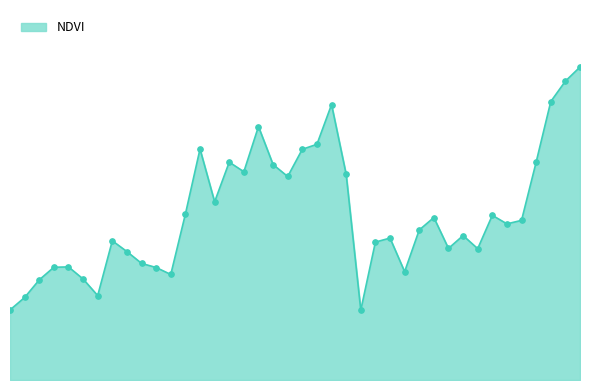

Reading left to right, list all the values displayed in this chart.

0=0.3	1=0.3	2=0.3	3=0.3	4=0.3	5=0.3	6=0.3	7=0.3	8=0.3	9=0.3	10=0.3	11=0.3	12=0.4	13=0.4	14=0.4	15=0.4	16=0.4	17=0.4	18=0.4	19=0.4	20=0.4	21=0.4	22=0.4	23=0.4	24=0.3	25=0.3	26=0.3	27=0.3	28=0.4	29=0.4	30=0.3	31=0.3	32=0.3	33=0.4	34=0.4	35=0.4	36=0.4	37=0.4	38=0.5	39=0.5